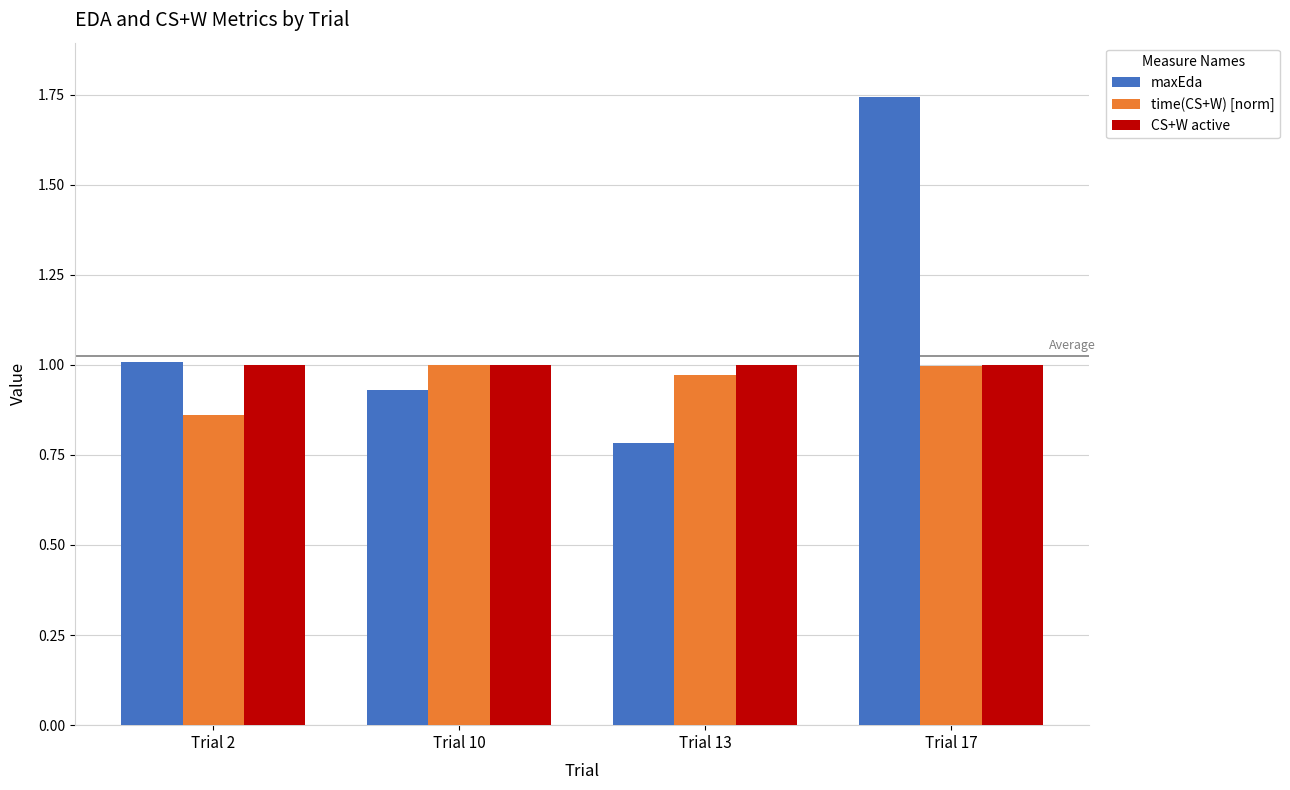

At which category does the chart reach its peak across all series?

Trial 17